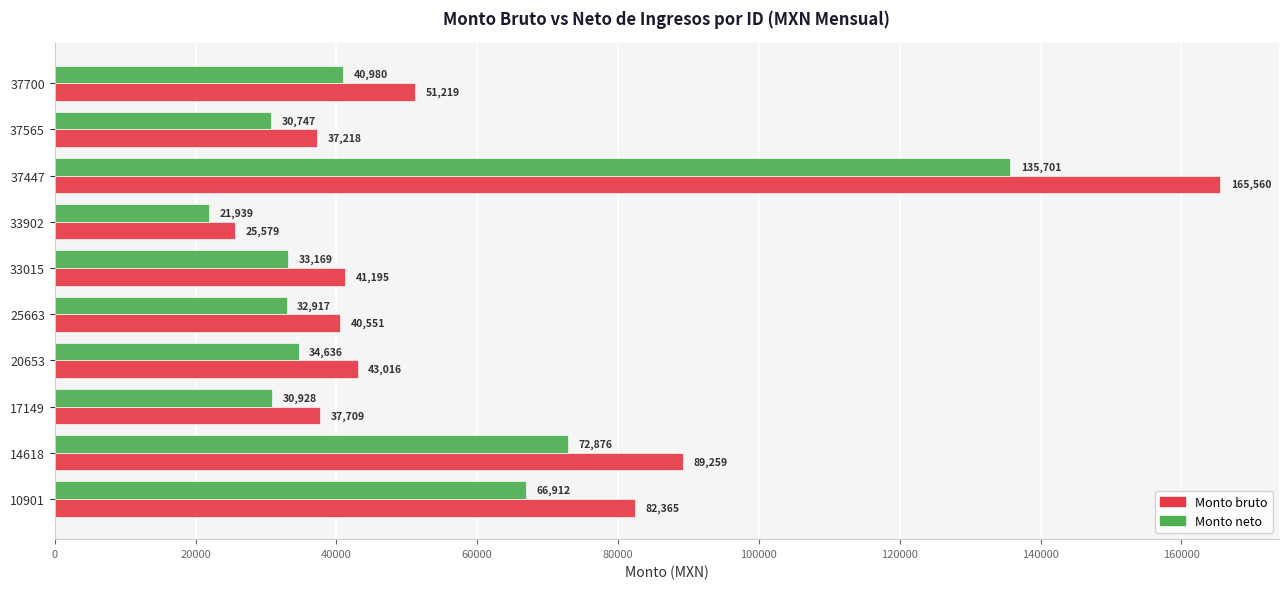

True or false: Monto bruto has a value of 37709.2 at 17149.

True